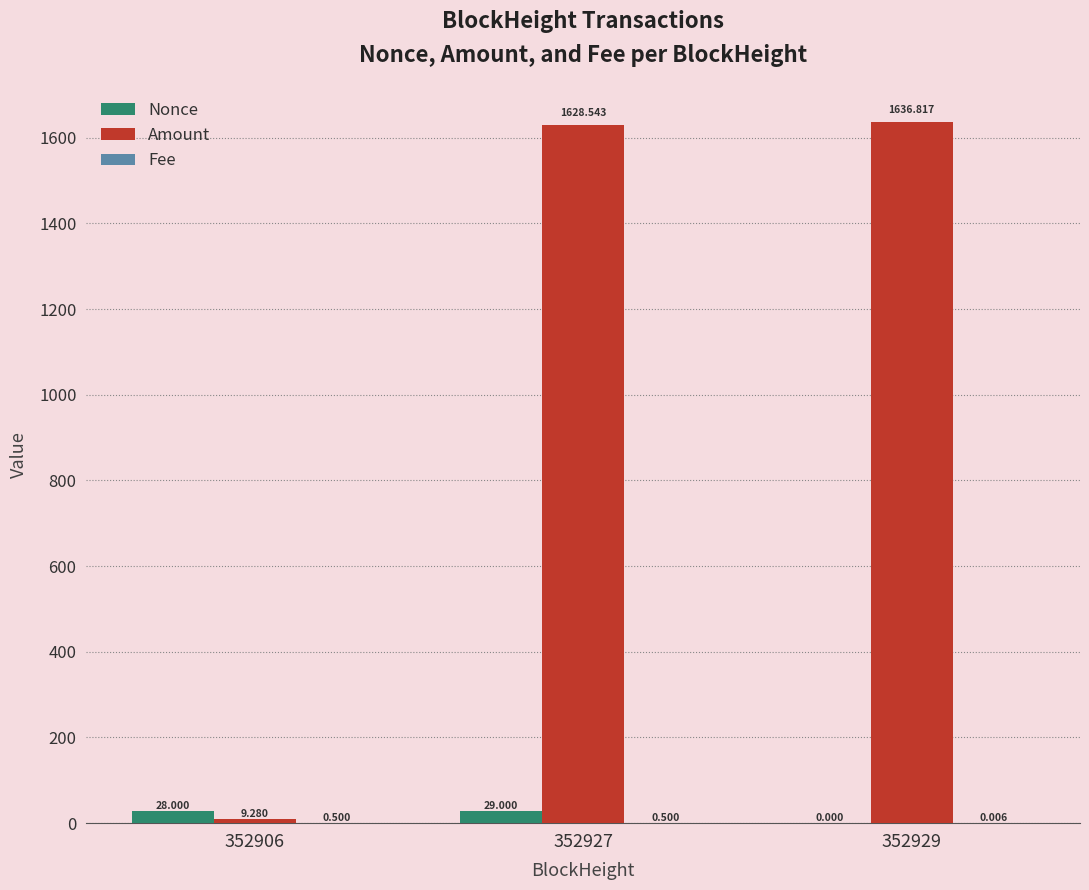

Which series changed the most between 352906 and 352929?

Amount